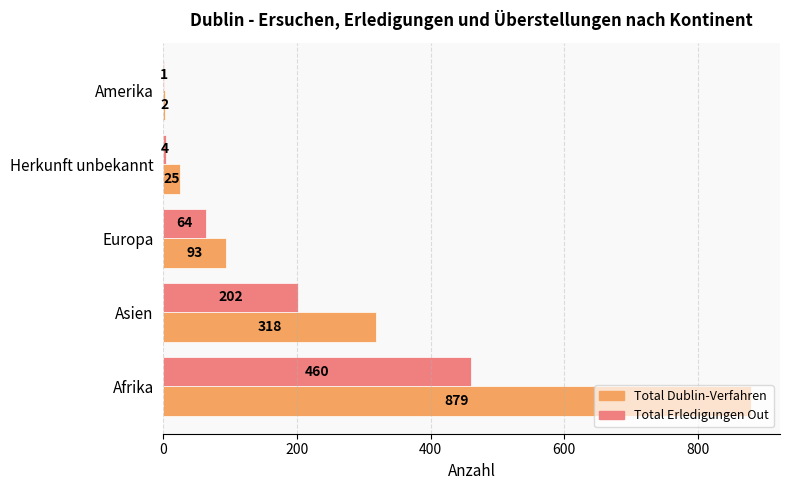

True or false: Total Dublin-Verfahren has a value of 229 at Afrika.

False